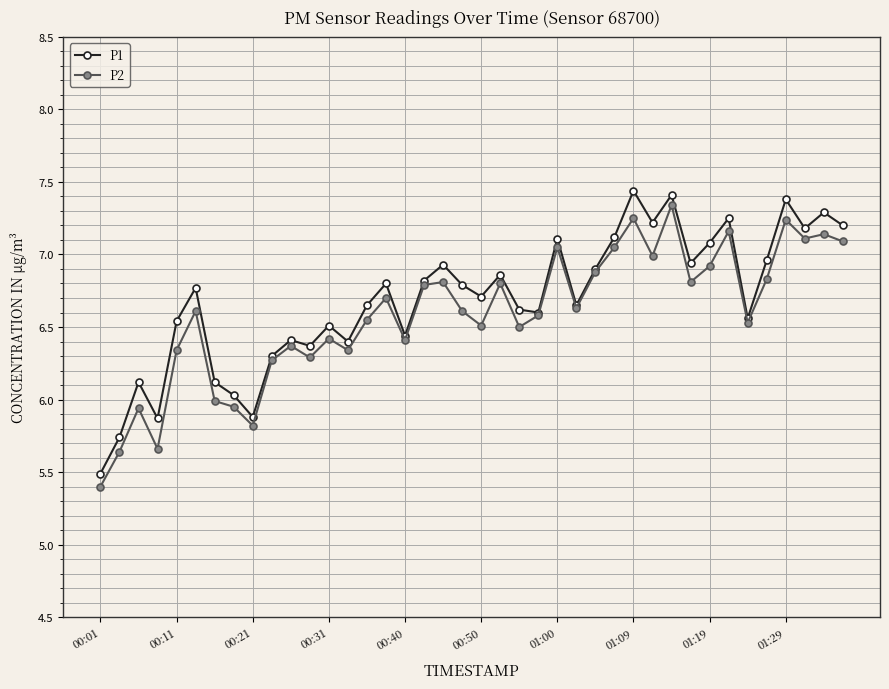

At how many categories does at least one series exceed 6?

36